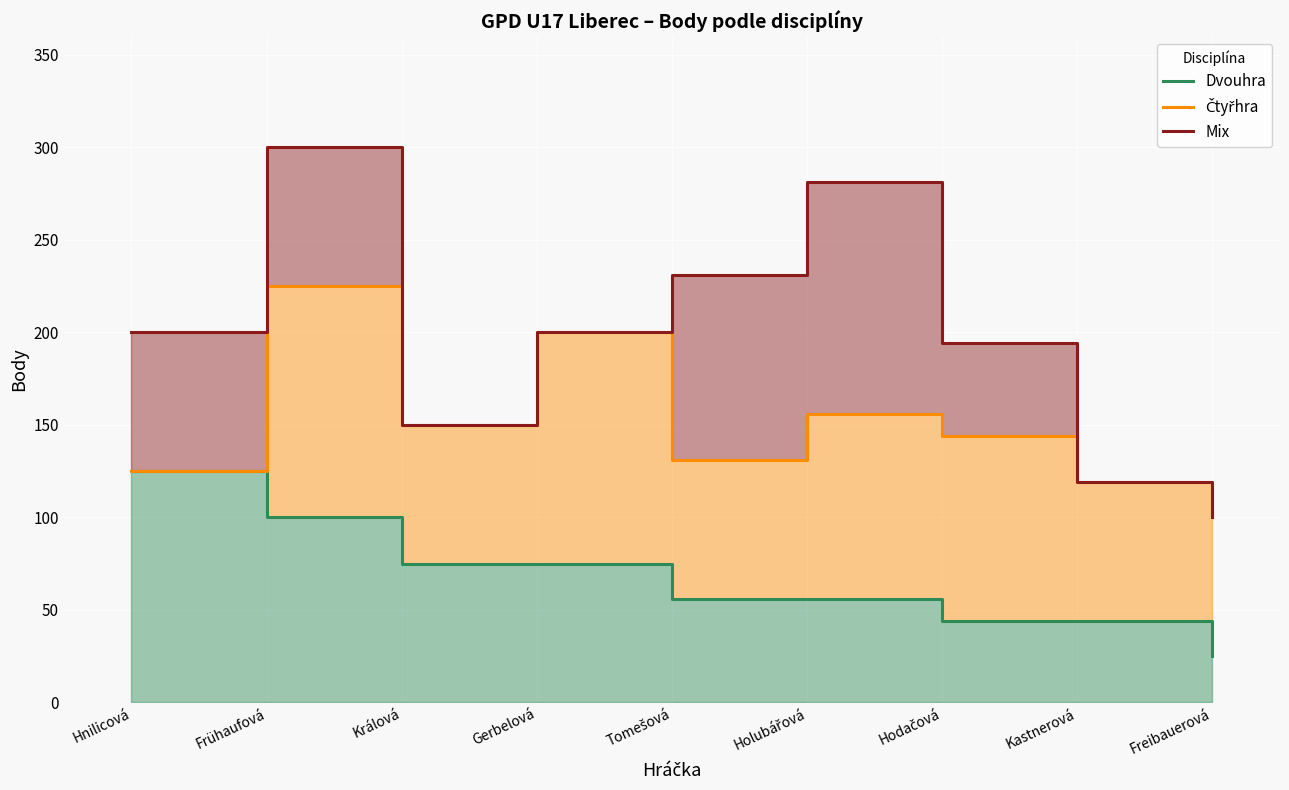

True or false: Mix and Dvouhra cross at least once.

False